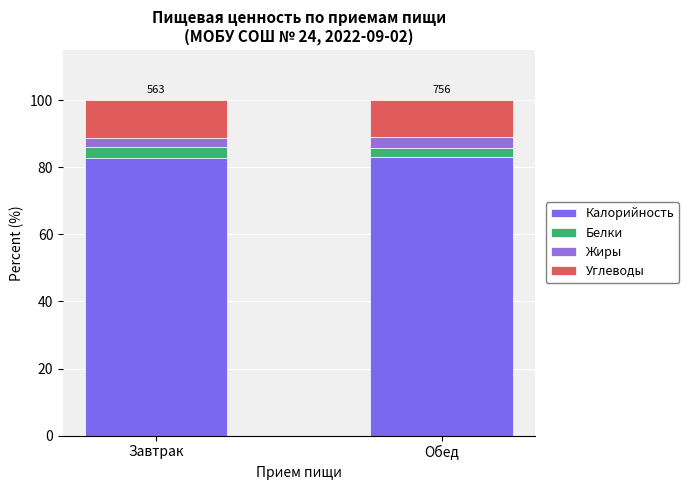

What position from the left is Завтрак?

1